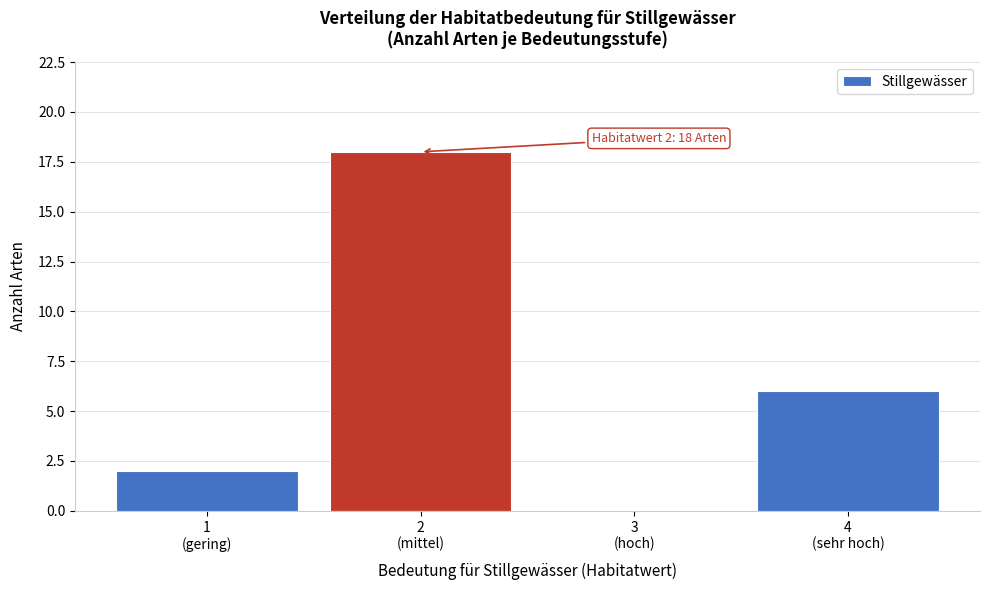

What is the sum of all values?

26